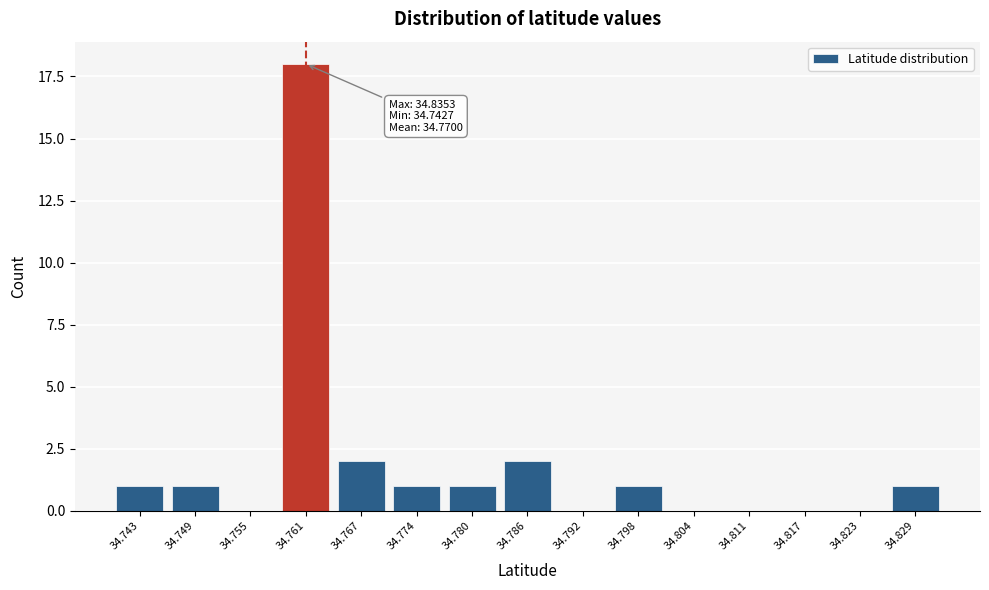

Reading right to left, what are all the values shown in this chart?

34.829=1	34.823=0	34.817=0	34.811=0	34.804=0	34.798=1	34.792=0	34.786=2	34.780=1	34.774=1	34.767=2	34.761=18	34.755=0	34.749=1	34.743=1